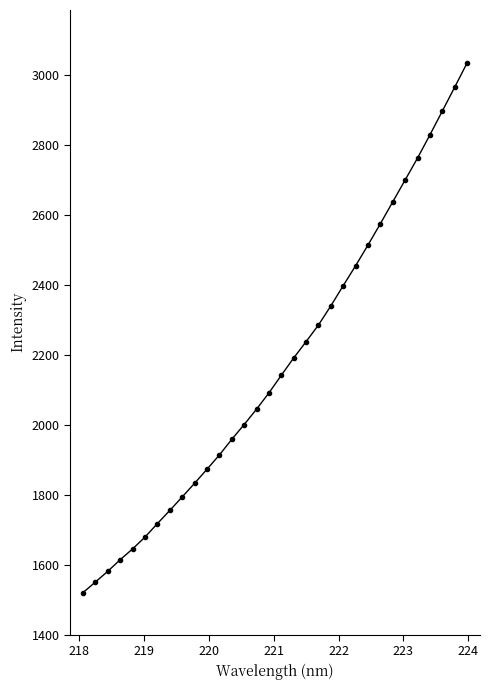

True or false: the data has more than 2 interior local peaks.

False